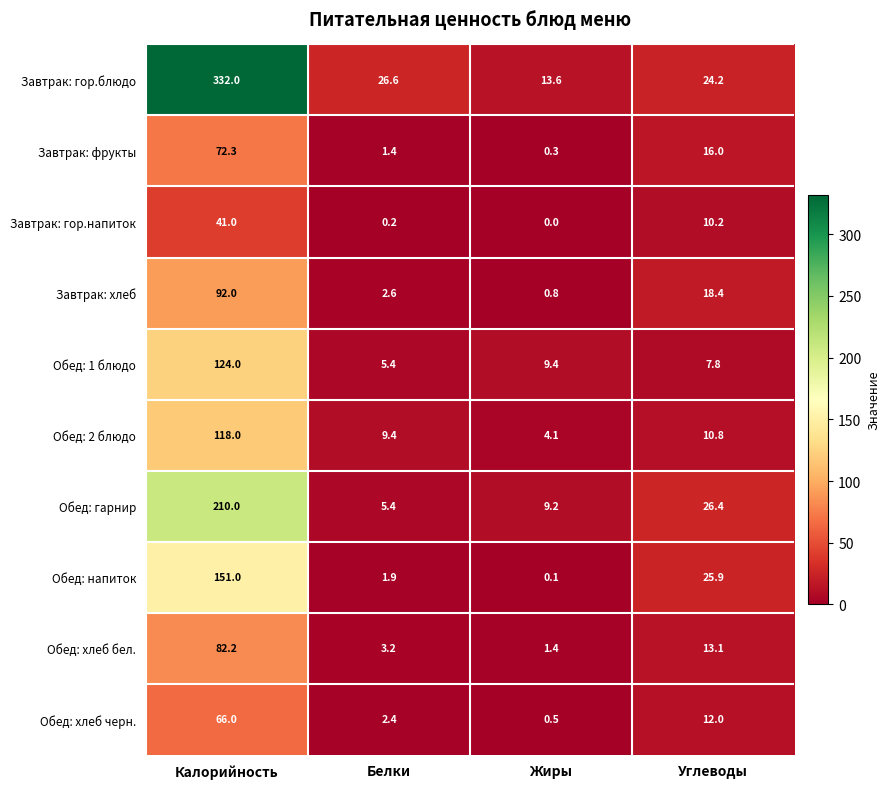

What is the sum of the Завтрак: хлеб values at Белки and Калорийность?

94.6